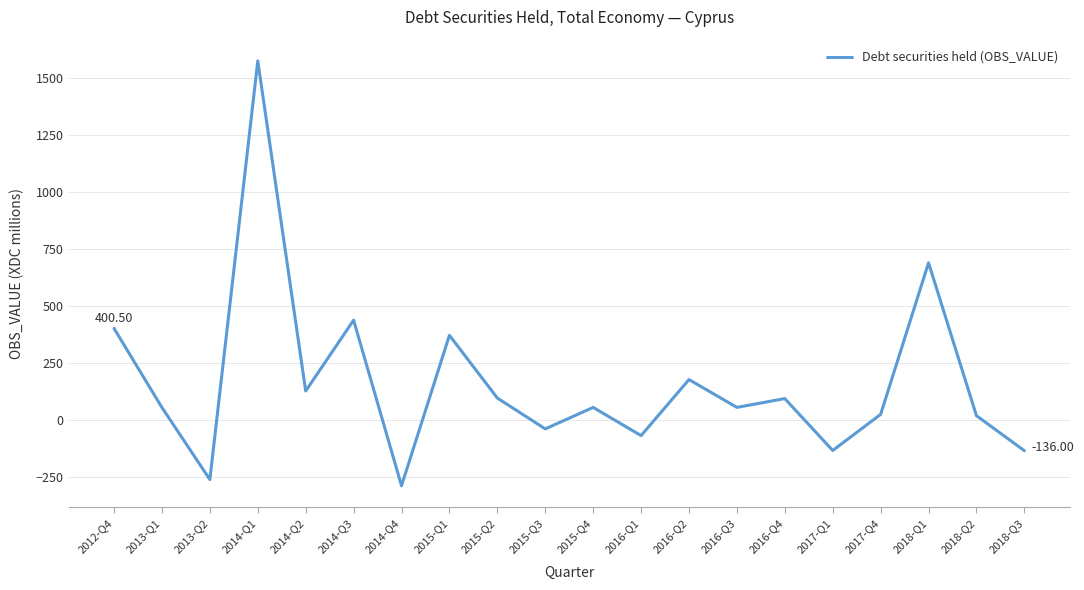

How many negative values are there?

6